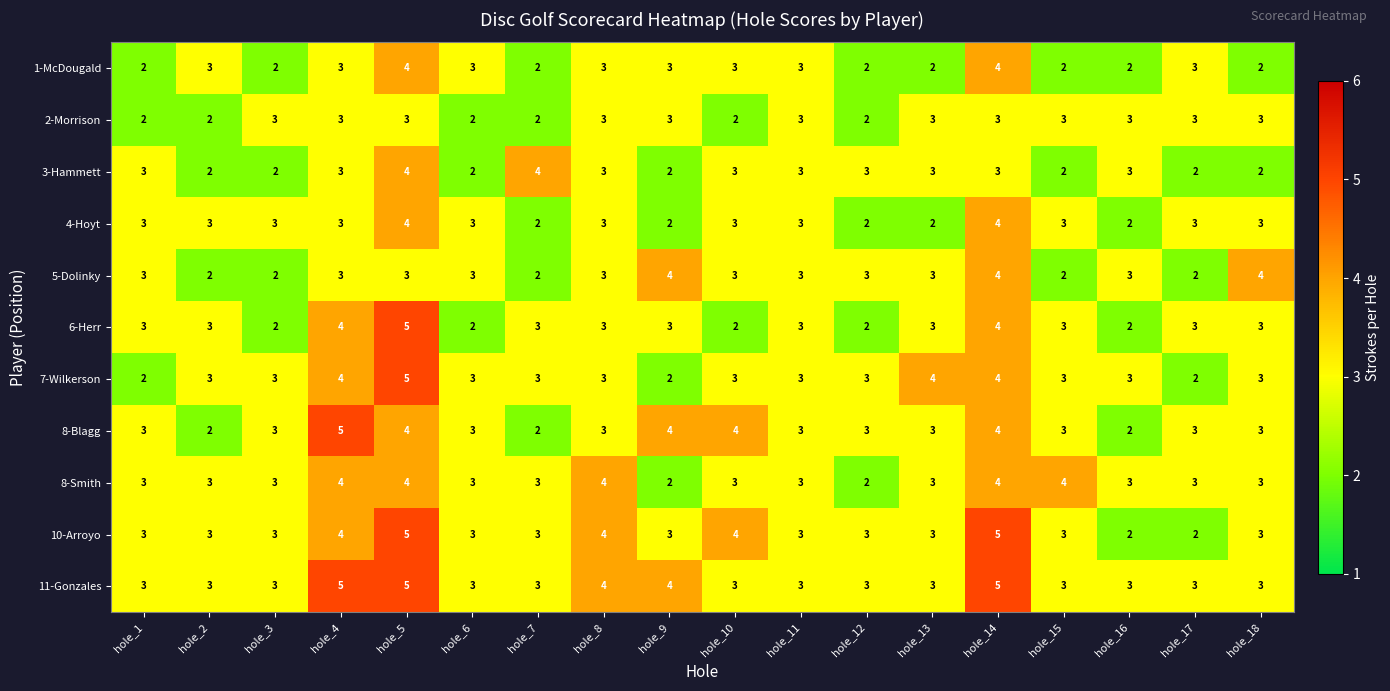

What is the maximum value shown in the chart?

5